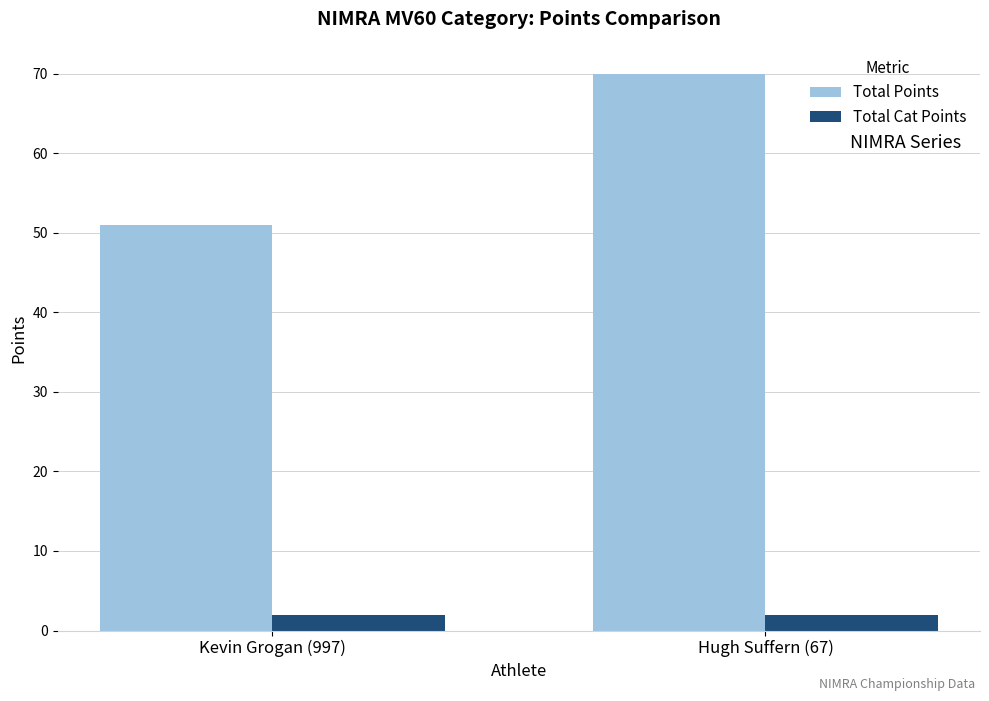

How many distinct data groups are displayed?

2